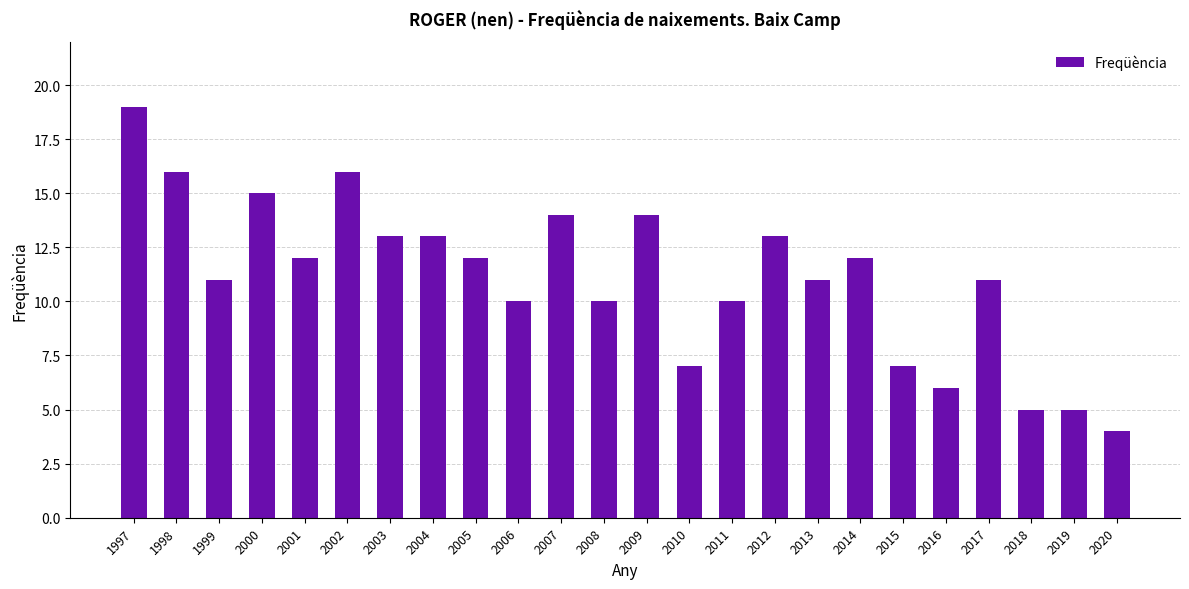

What is the value of the 11th bar from the left?

14